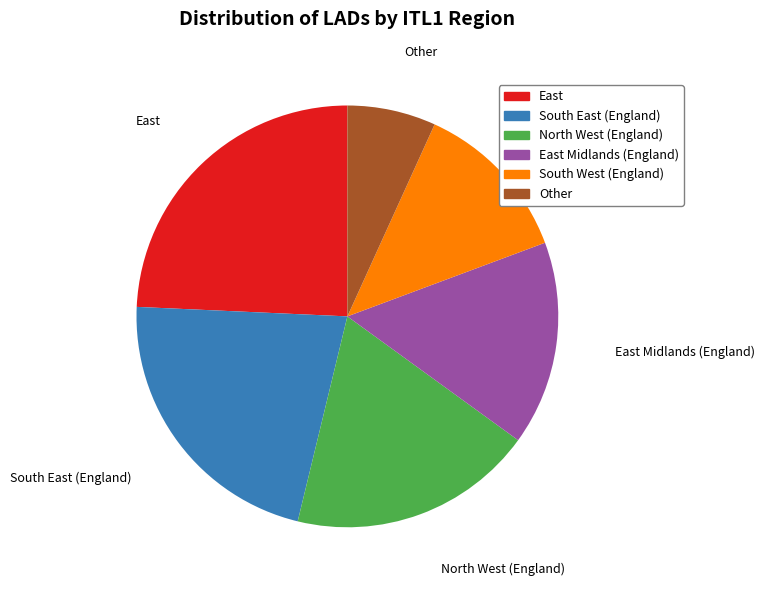

Does North West (England) represent more than half of the total?

No